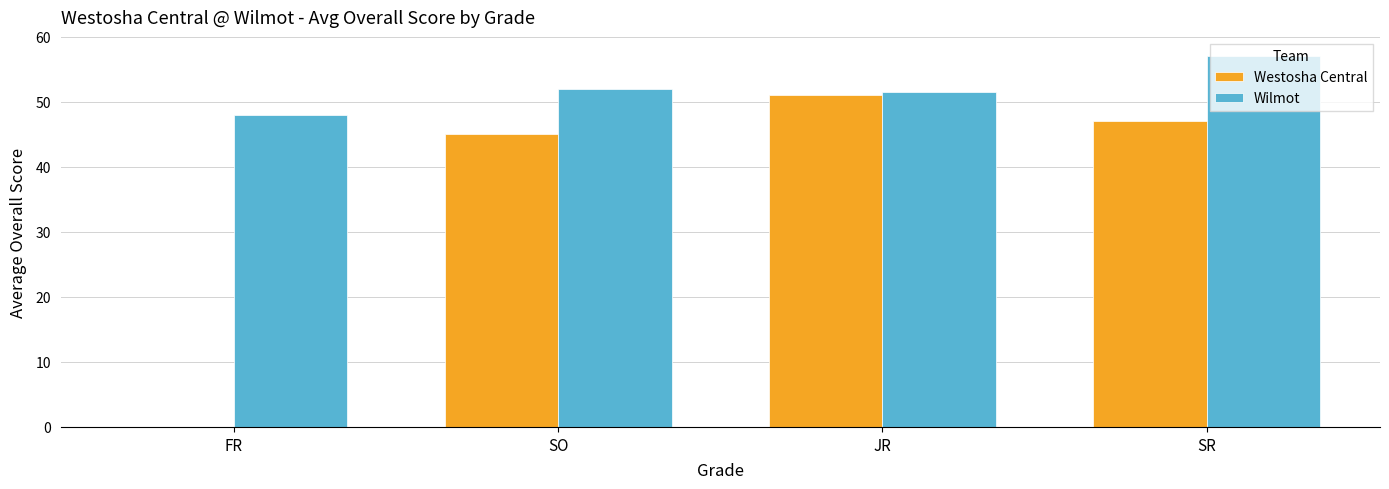

Reading right to left, extract all data points from this chart.

Westosha Central: SR=47.0	JR=51.0	SO=45.0	FR=0.0
Wilmot: SR=57.0	JR=51.5	SO=52.0	FR=48.0